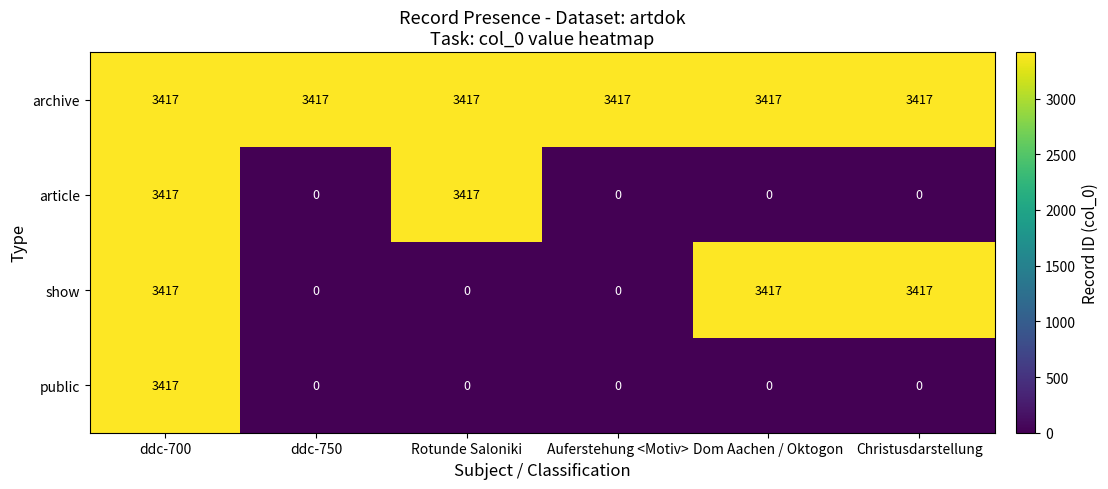

Is it true that article equals 1091 at Auferstehung <Motiv>?

False